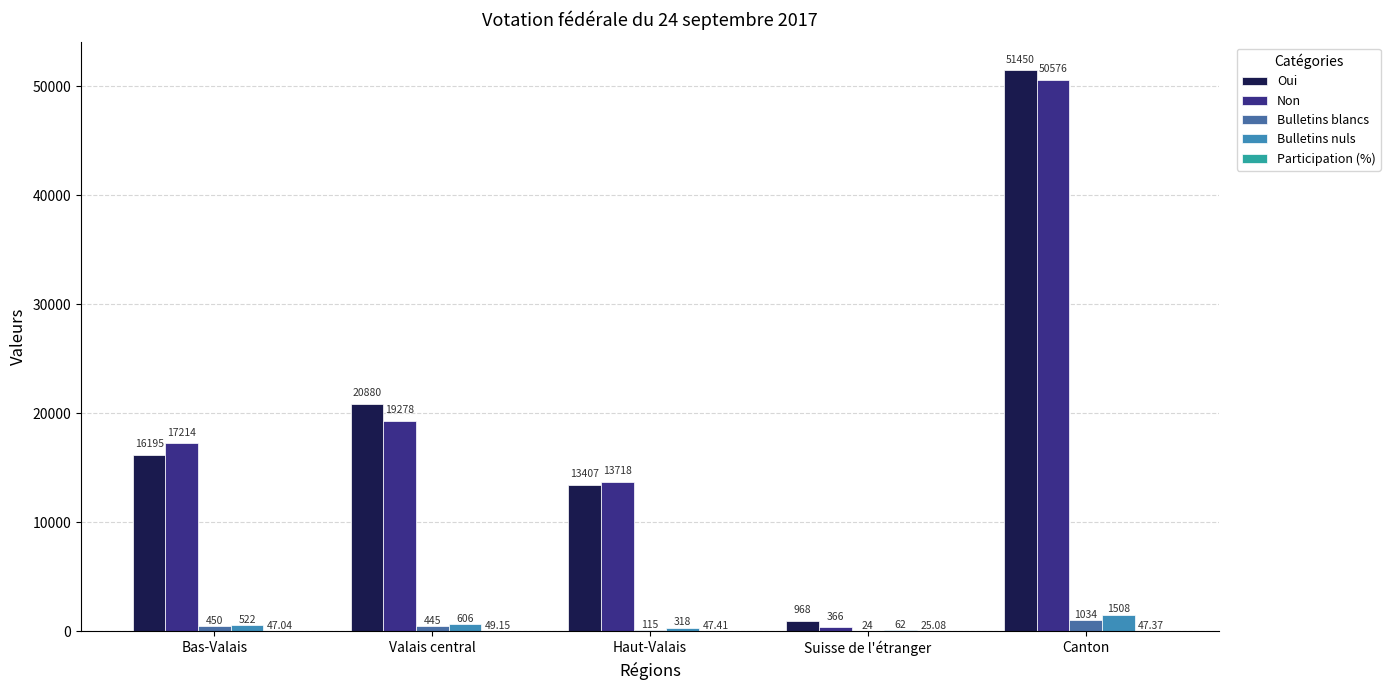

Which series has the widest spread of values?

Oui